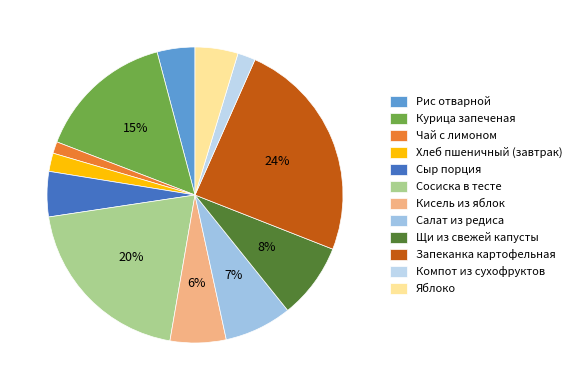

To the nearest percent, what portion does Кисель из яблок represent?

6%